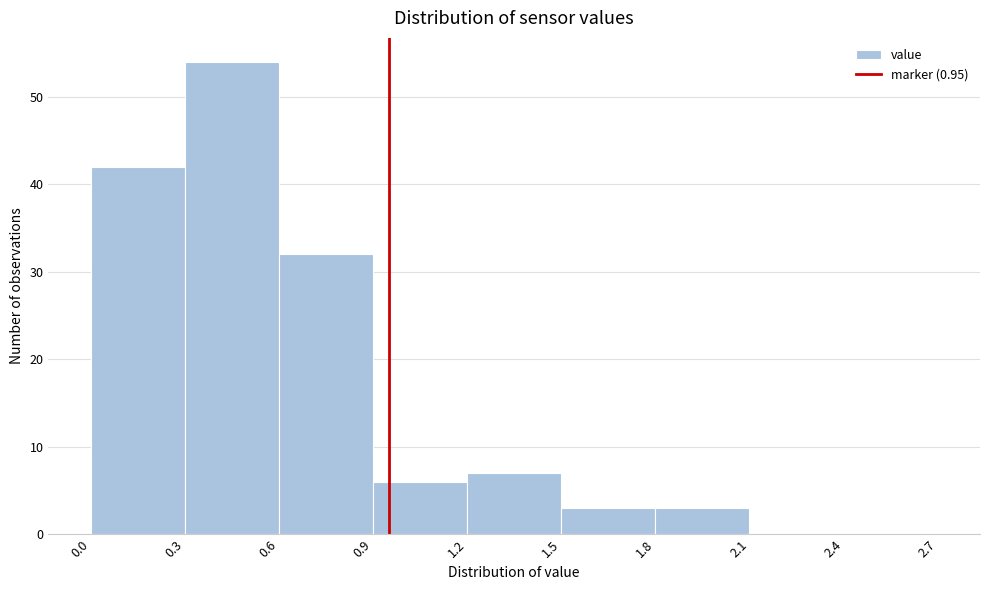

What is the height of the bar covering 0.0 to 0.3 on the x-axis? The values are not printed on the chart, so give them approximately, as read against the axis.

42